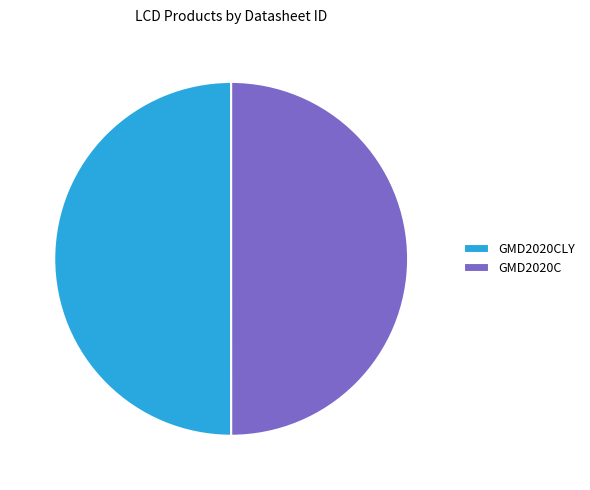

Is it true that GMD2020CLY is 50% of the pie?

True